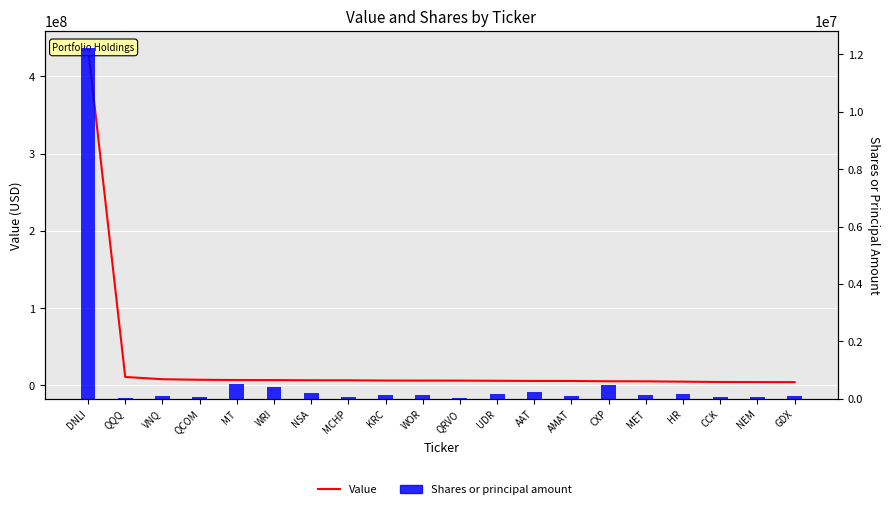

What is the difference between the maximum and minimum values in the Shares or principal amount series?

12162634